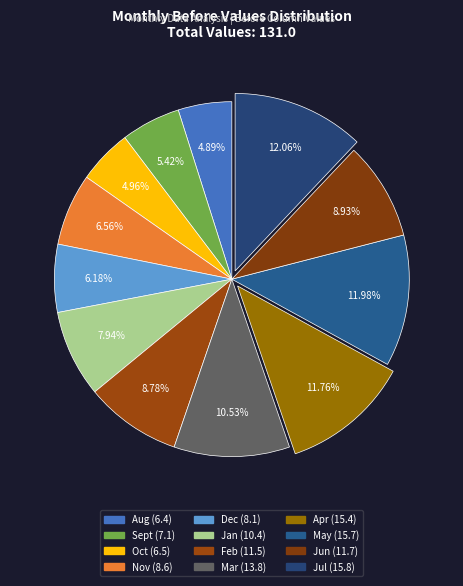

Is Oct the majority of the pie?

No